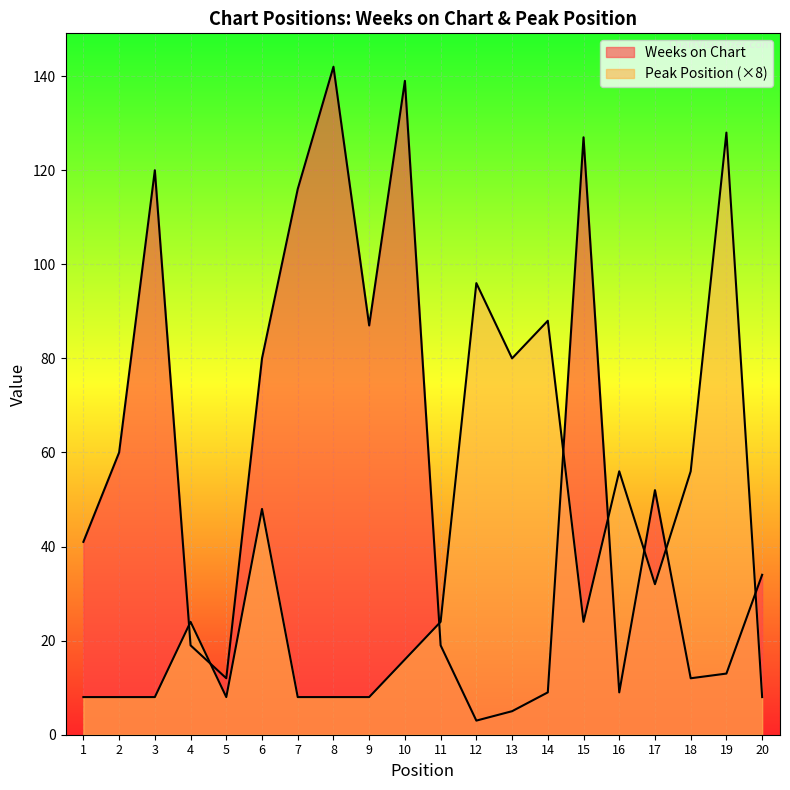

What is the sum of all Peak Position values?

736